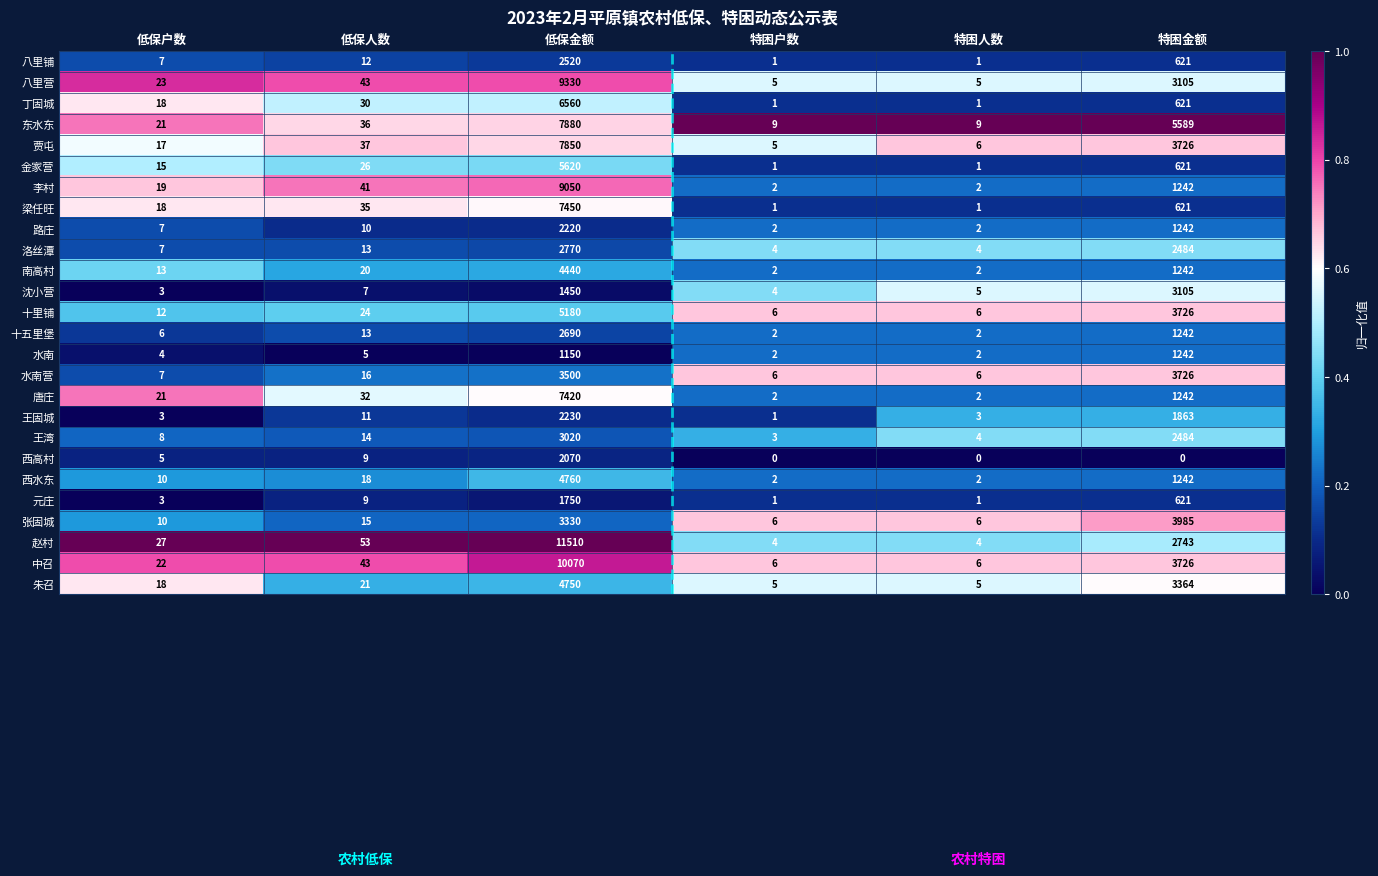

What value does the 元庄 series have at 特困金额, to the nearest 100?

600